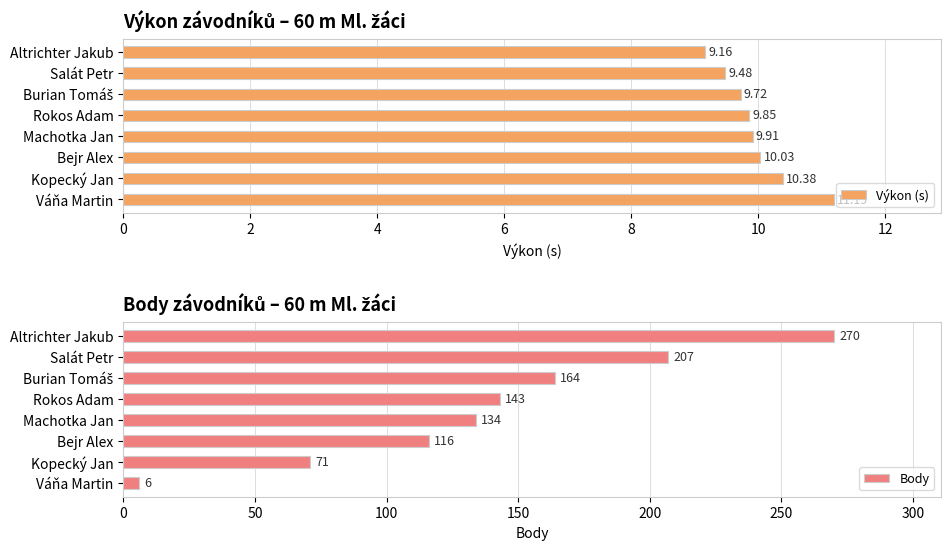

The value of Výkon (s) at Machotka Jan is 2.6. True or false?

False